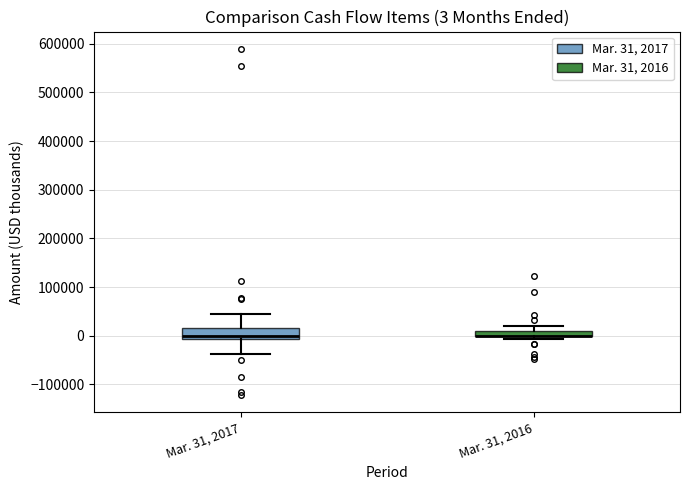

Comparing the boxes themselves (not the whiskers), which one is the tallest?

Mar. 31, 2017